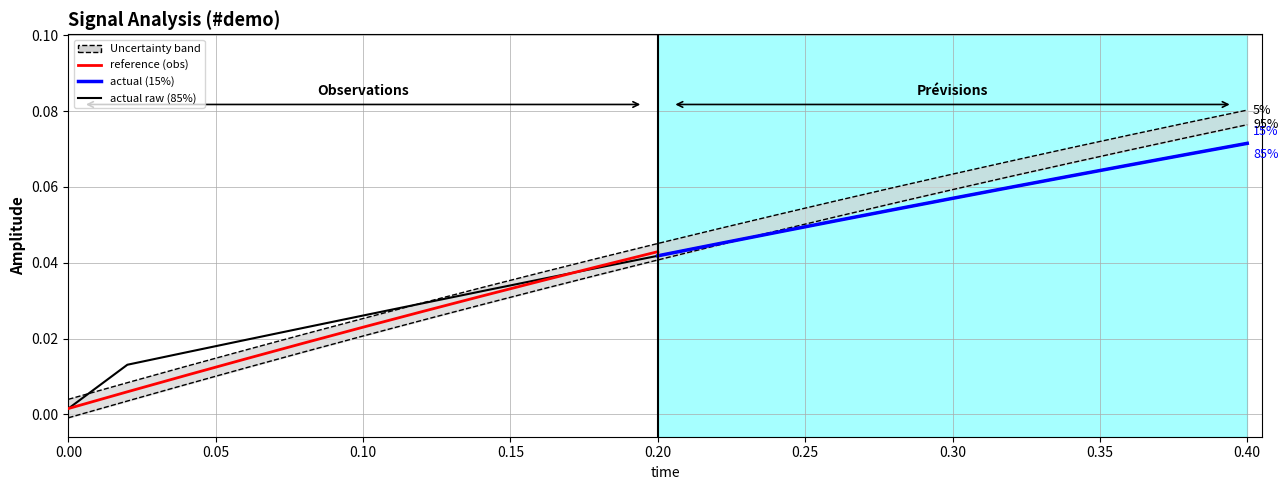

Which has a higher value, 0.40 or 20?

20